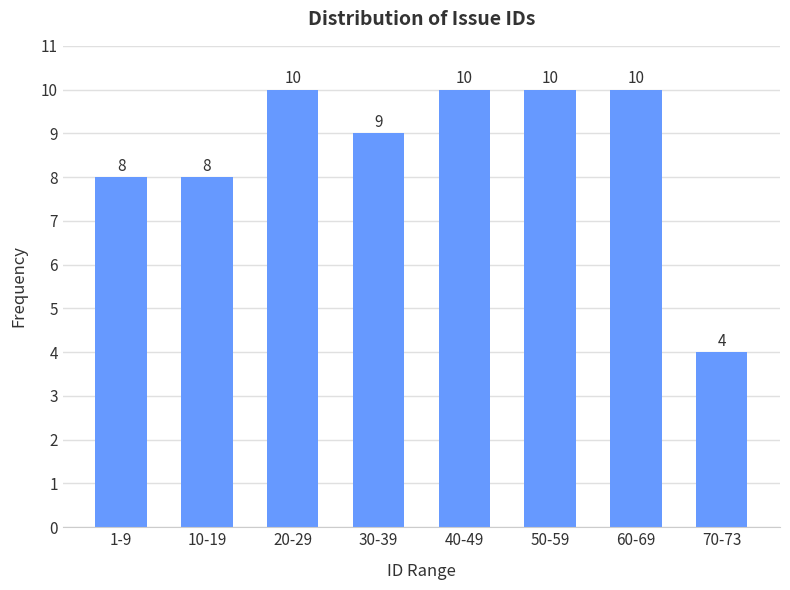

Reading left to right, extract all data points from this chart.

1-9=8	10-19=8	20-29=10	30-39=9	40-49=10	50-59=10	60-69=10	70-73=4